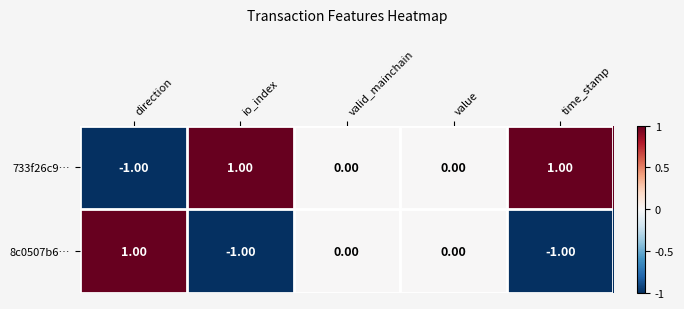

At io_index, list the series in order from largest to smallest.

733f26c9…, 8c0507b6…